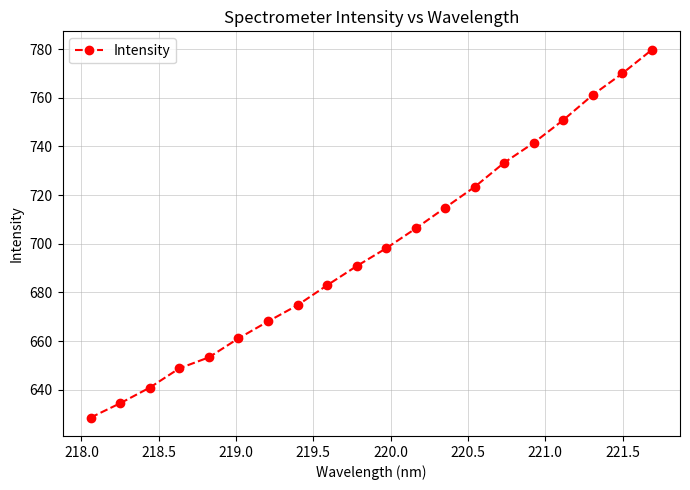

How many data points does each series have?

20